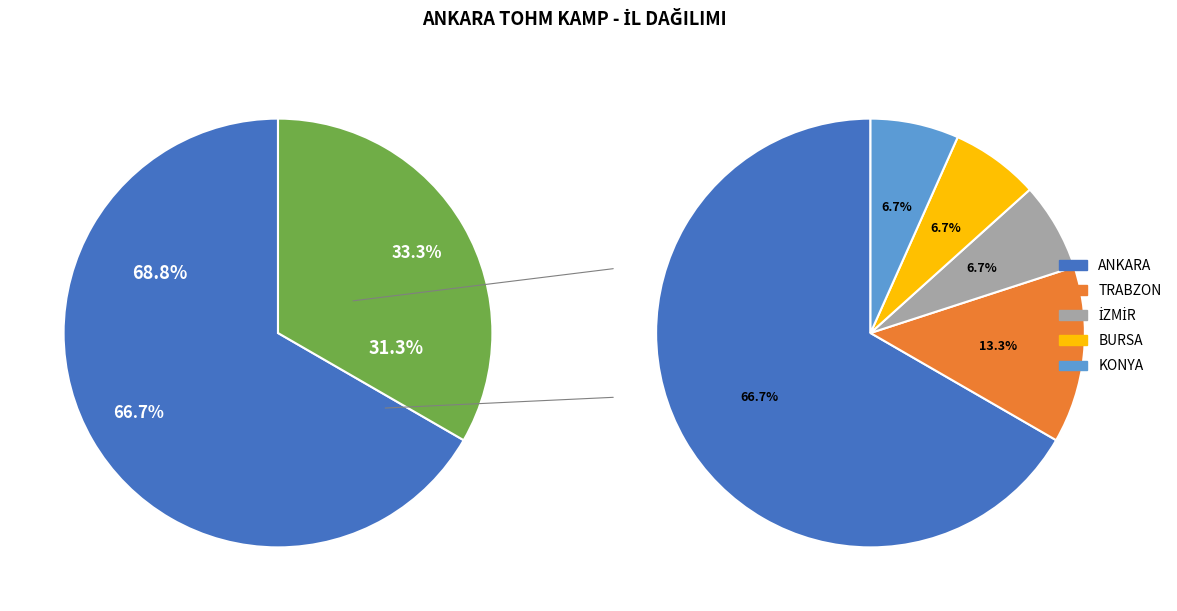

Rank the categories by value from highest to lowest.

ANKARA, TRABZON, İZMİR, BURSA, KONYA